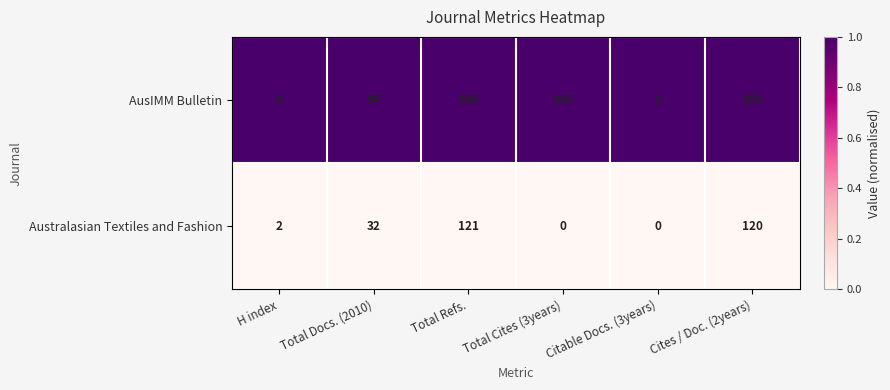

Which label corresponds to the largest value in the chart?

Total Cites (3years)